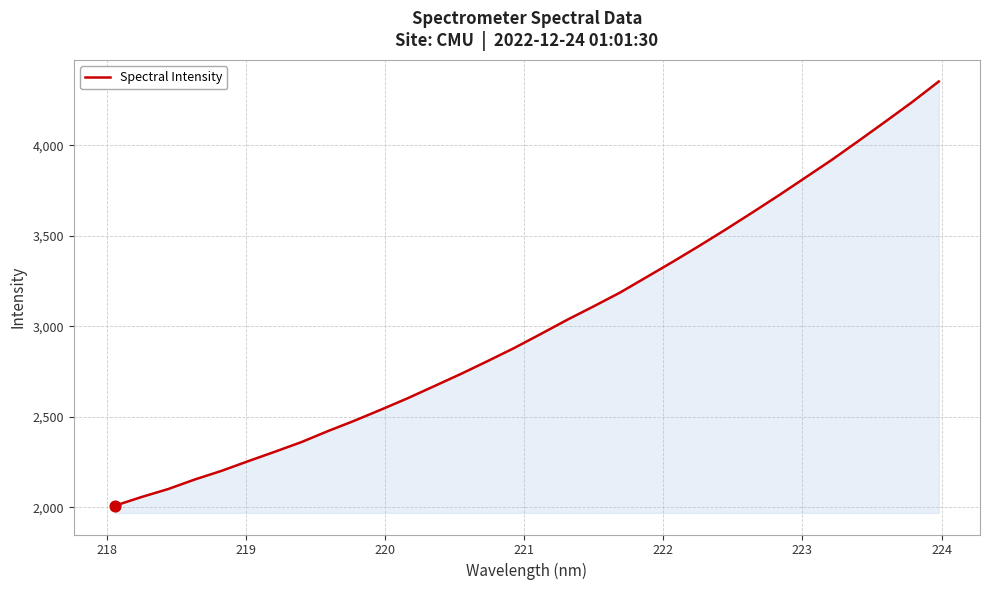

What is the difference between the maximum and minimum values?

2344.9